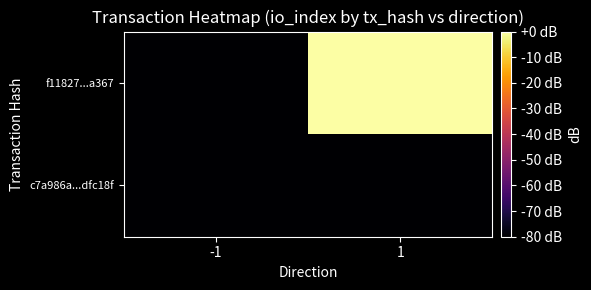

Reading left to right, extract all data points from this chart.

c7a986a...dfc18f: -1=-80.0	1=-661.8
f11827...a367: -1=-661.8	1=0.0